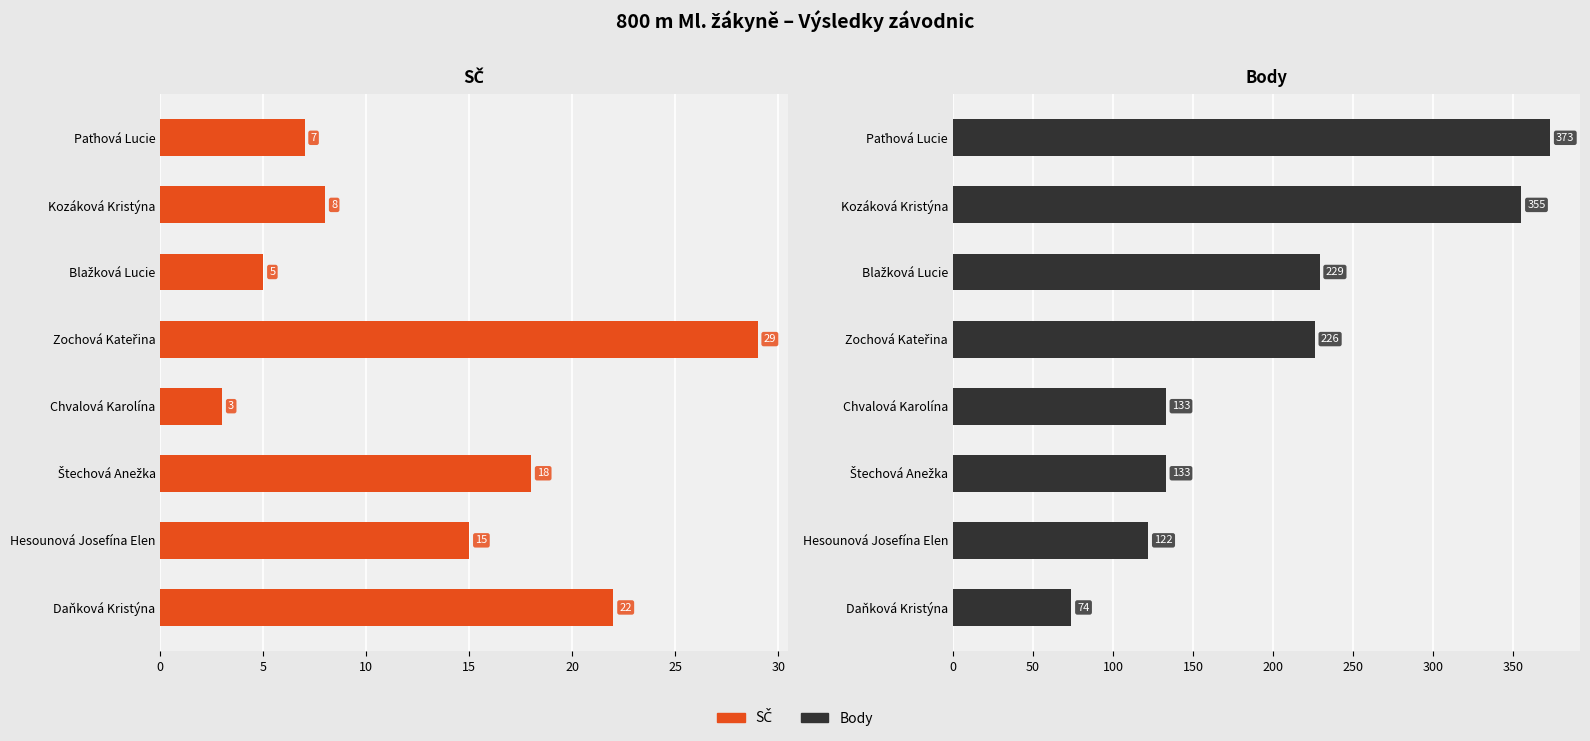

Reading left to right, transcribe all the data shown in this chart.

SČ: 7	8	5	29	3	18	15	22
Body: 373	355	229	226	133	133	122	74